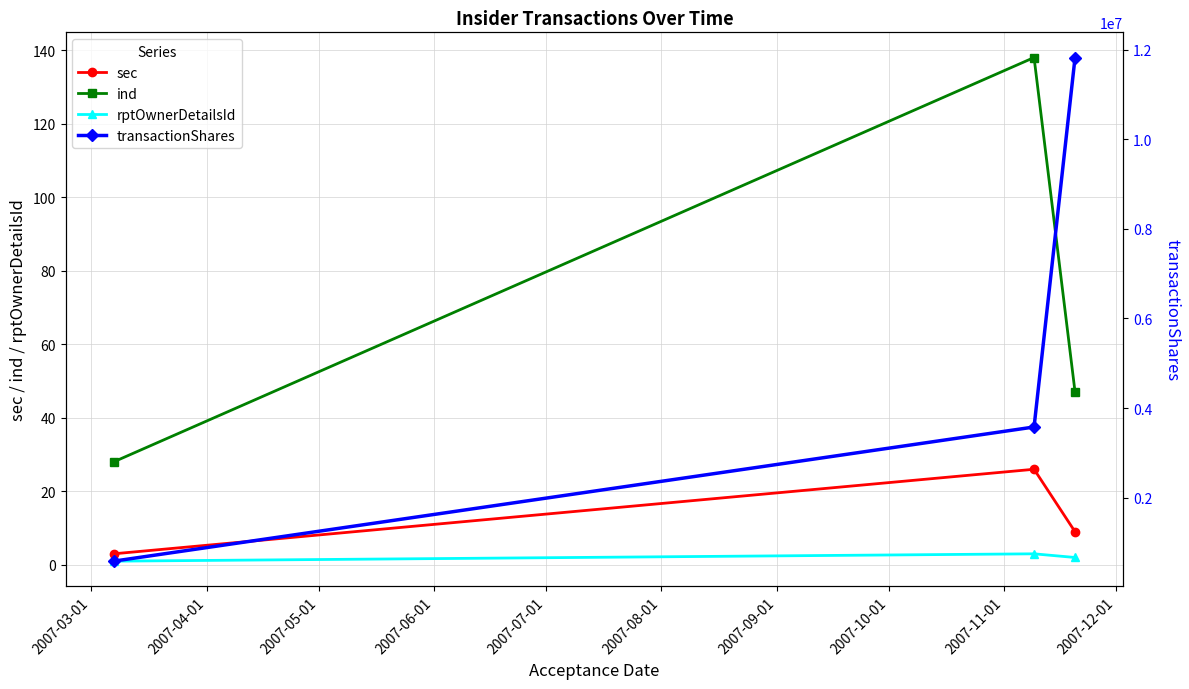

What is the highest value of the sec series?

26